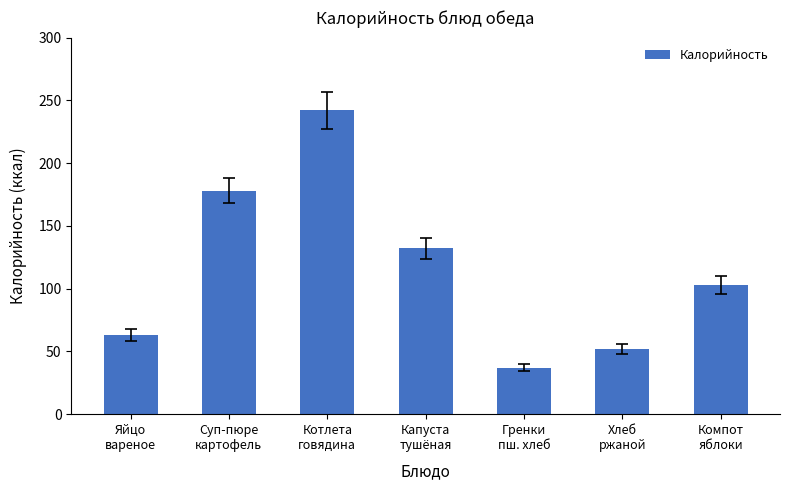

Which category has the highest value across all series?

Котлета
говядина